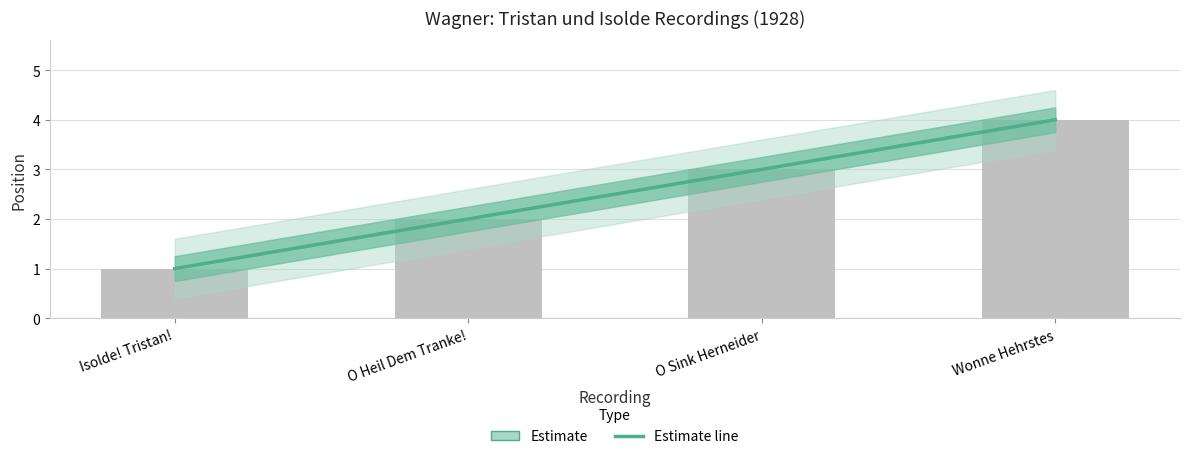

Reading left to right, what are all the values shown in this chart?

Isolde! Tristan!=1	O Heil Dem Tranke!=2	O Sink Herneider=3	Wonne Hehrstes=4